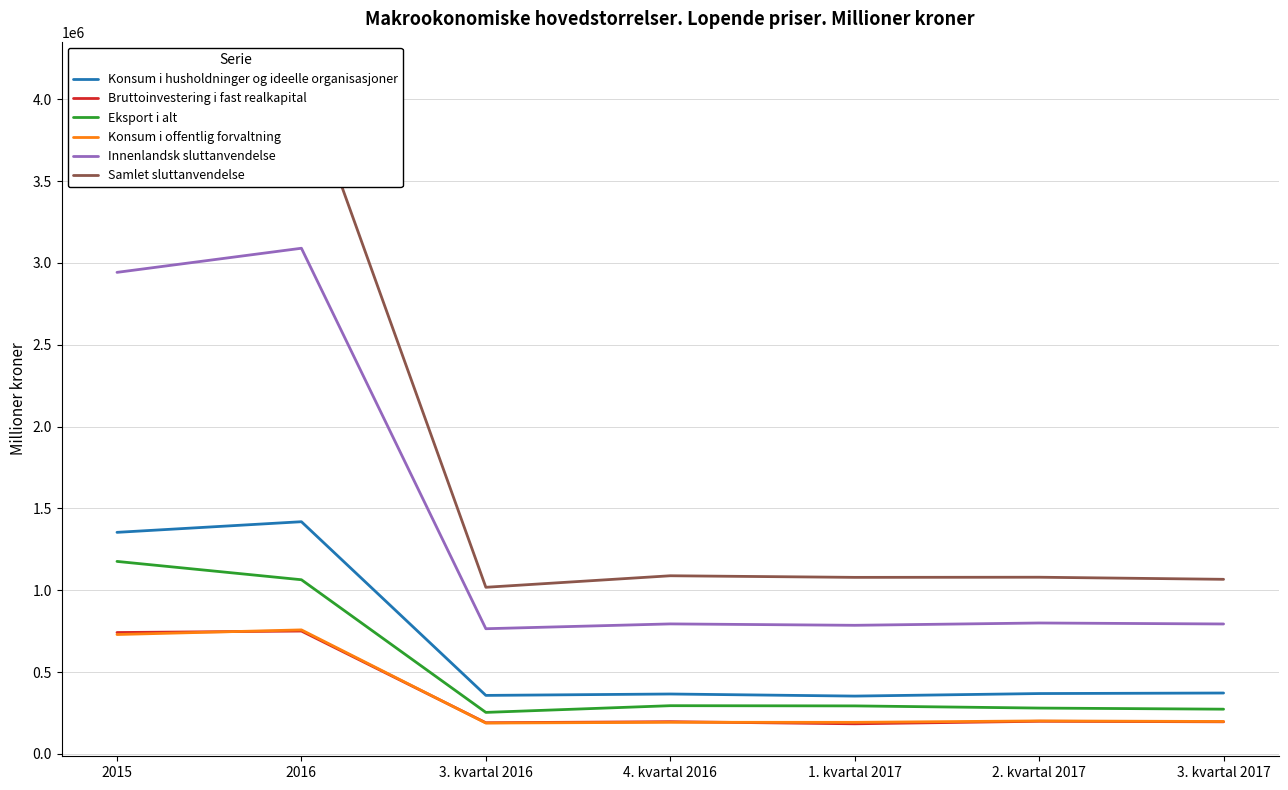

Reading left to right, extract all data points from this chart.

Konsum i husholdninger og ideelle organisasjoner: 2015=1353723	2016=1418700	3. kvartal 2016=357135	4. kvartal 2016=365697	1. kvartal 2017=352939	2. kvartal 2017=368460	3. kvartal 2017=371698
Bruttoinvestering i fast realkapital: 2015=741413	2016=750491	3. kvartal 2016=189993	4. kvartal 2016=196481	1. kvartal 2017=183606	2. kvartal 2017=199083	3. kvartal 2017=195799
Eksport i alt: 2015=1176078	2016=1064050	3. kvartal 2016=253273	4. kvartal 2016=294266	1. kvartal 2017=292982	2. kvartal 2017=279730	3. kvartal 2017=272971
Konsum i offentlig forvaltning: 2015=729267	2016=757571	3. kvartal 2016=188121	4. kvartal 2016=192804	1. kvartal 2017=192530	2. kvartal 2017=201201	3. kvartal 2017=197672
Innenlandsk sluttanvendelse: 2015=2942706	2016=3090118	3. kvartal 2016=764674	4. kvartal 2016=794103	1. kvartal 2017=785581	2. kvartal 2017=799724	3. kvartal 2017=793693
Samlet sluttanvendelse: 2015=4118784	2016=4154168	3. kvartal 2016=1017947	4. kvartal 2016=1088369	1. kvartal 2017=1078563	2. kvartal 2017=1079454	3. kvartal 2017=1066664